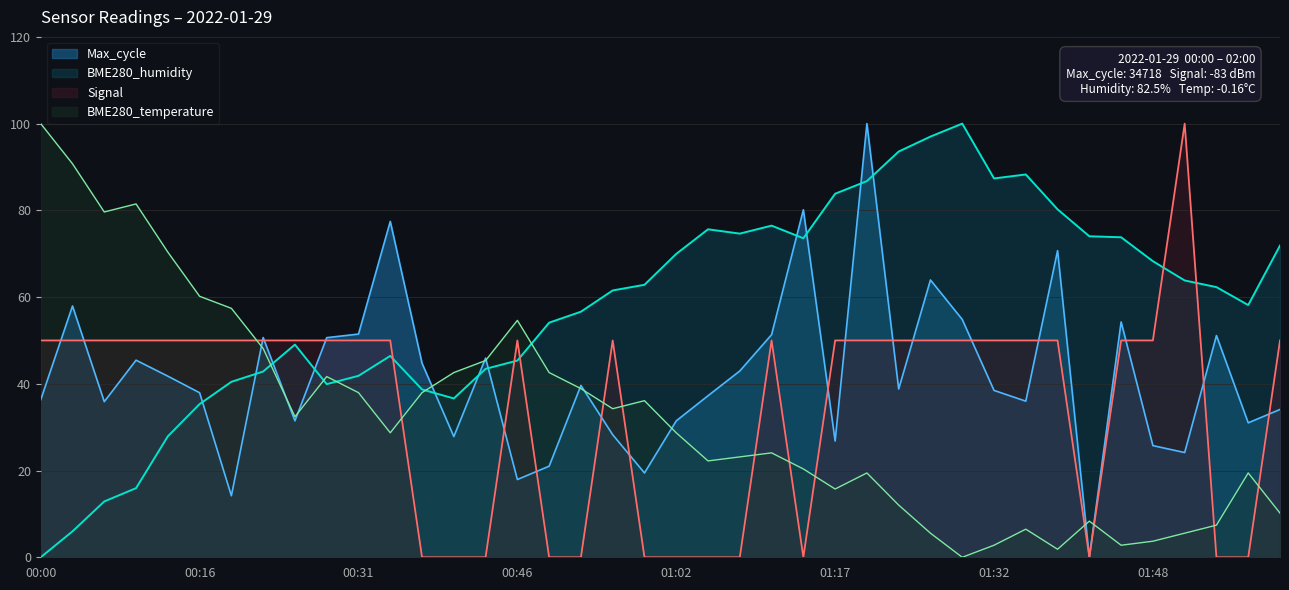

How many data points in Signal are above 50?

1